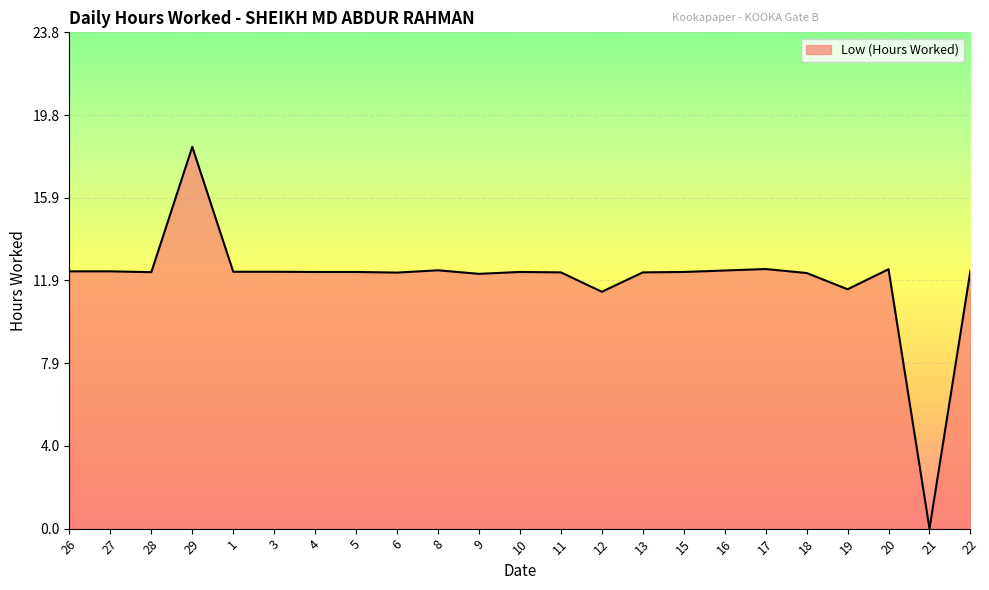

What position from the right is 21?

2